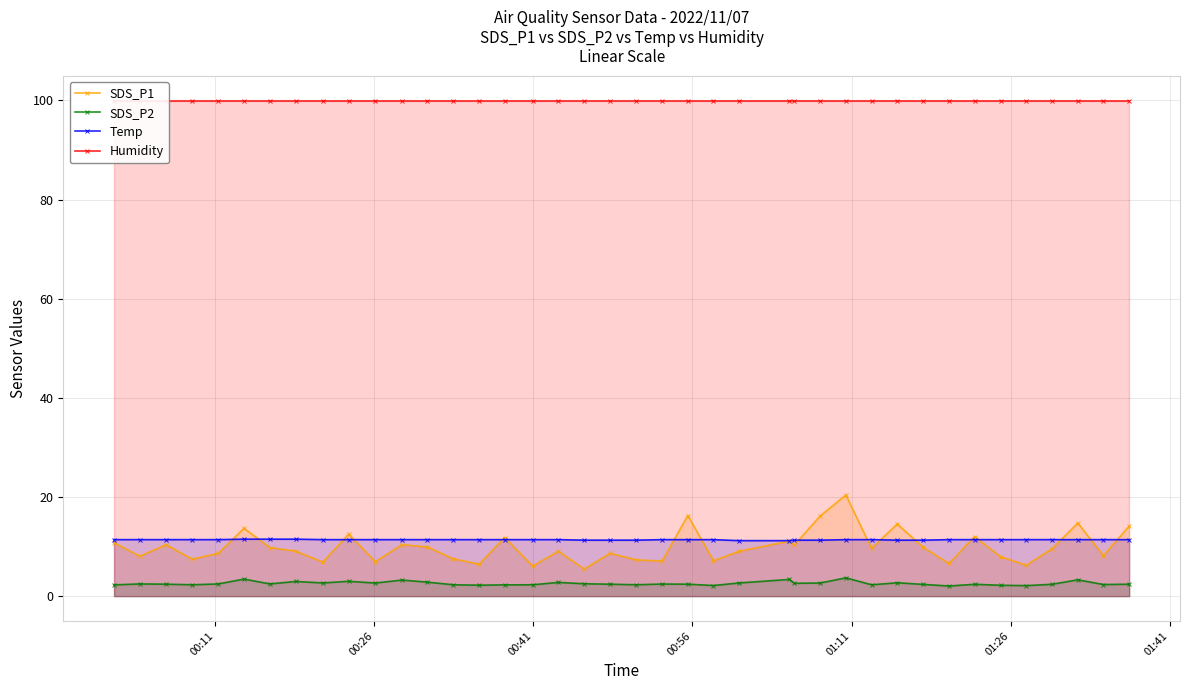

True or false: SDS_P1 and SDS_P2 cross at least once.

False